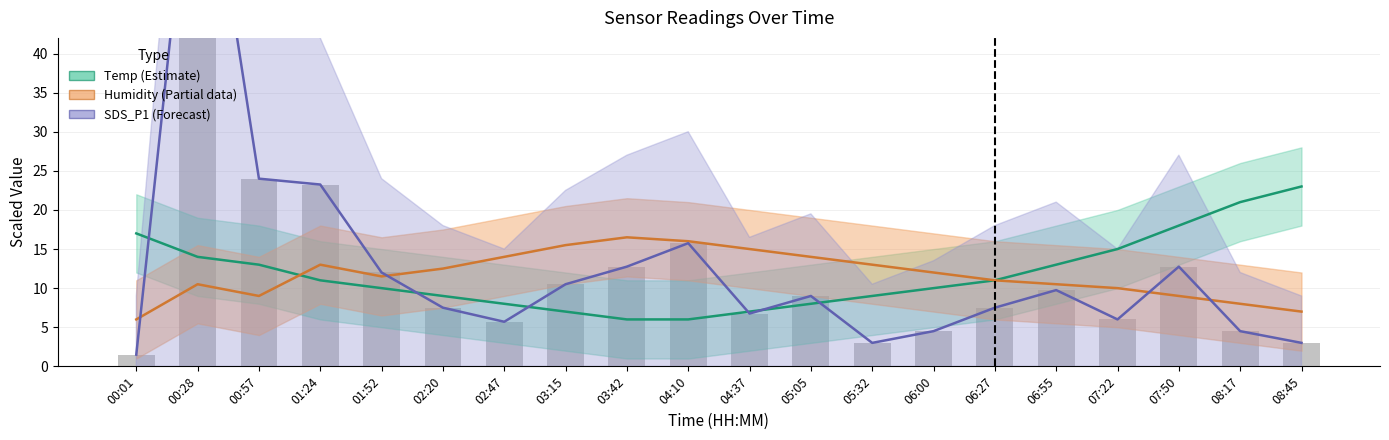

Which series changed the most between 03:42 and 07:22?

Temp (Estimate)